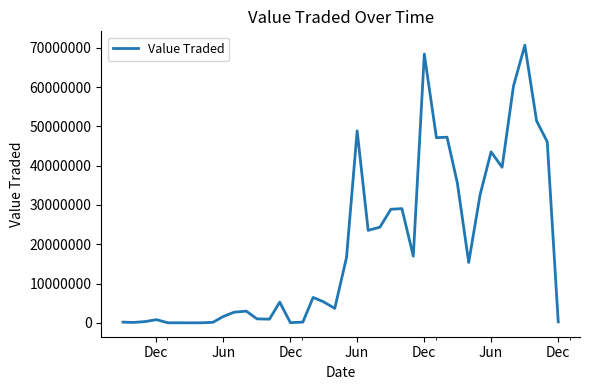

What is the maximum value shown in the chart?

70658185